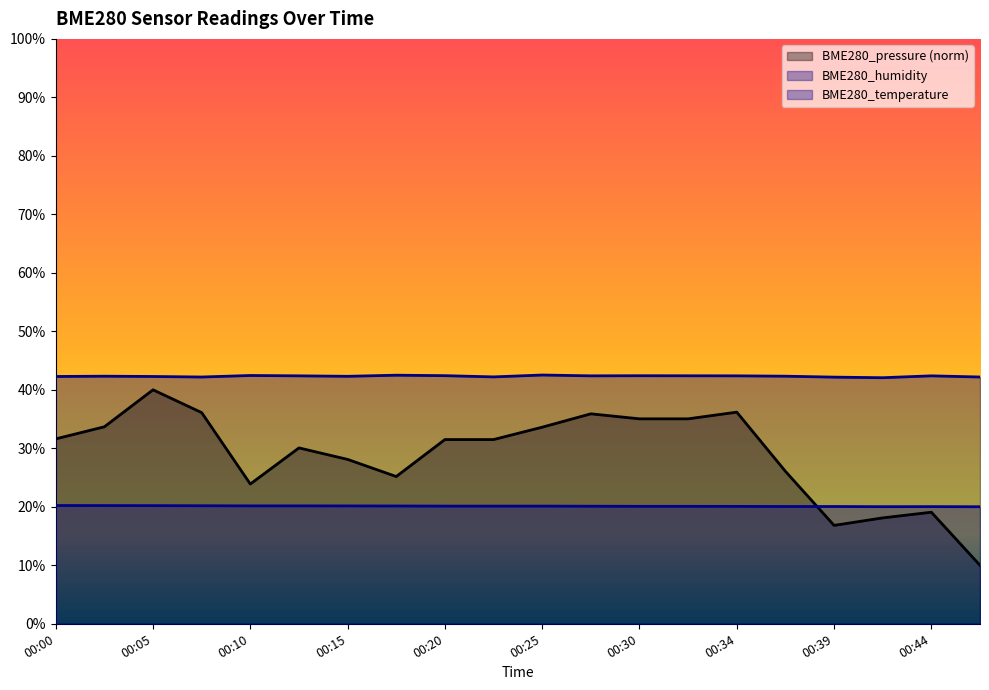

How many interior local peaks does the BME280_pressure series have?

5